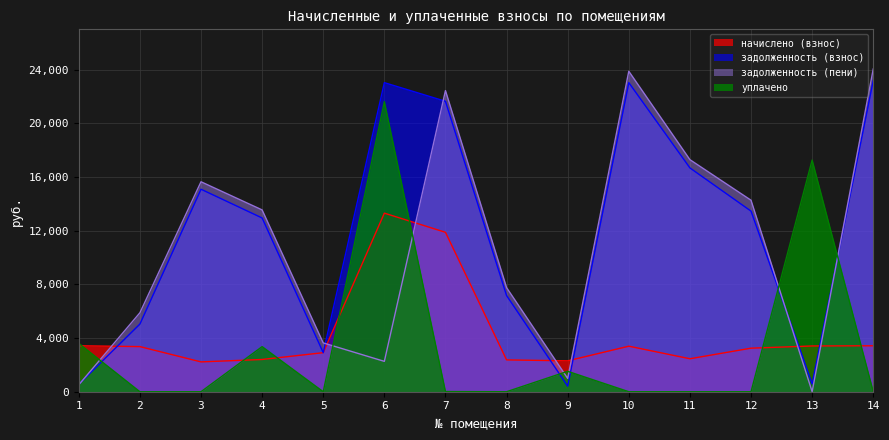

What is the value of the уплачено point at the 13th from the left?

17260.6